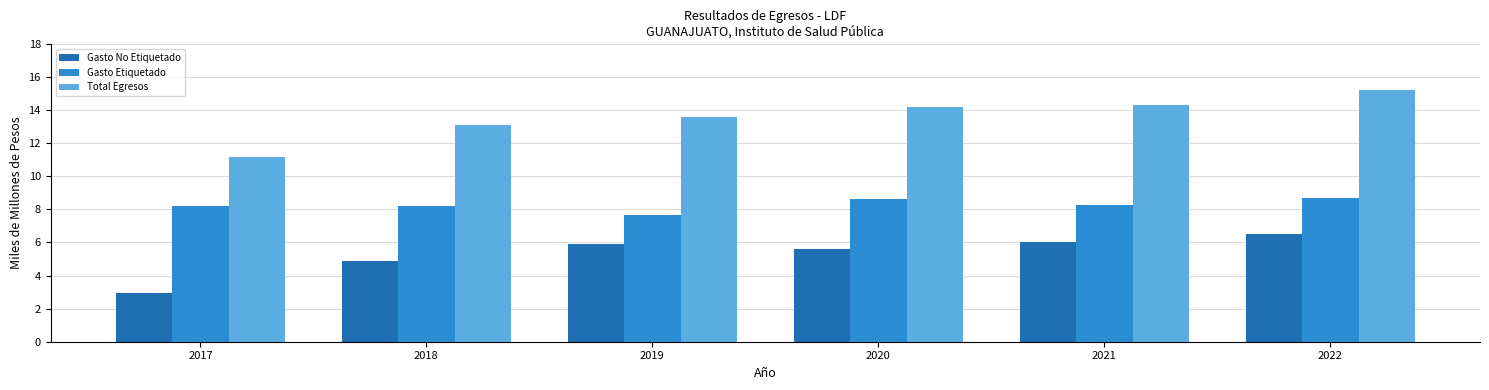

What is the smallest value displayed?

2.9